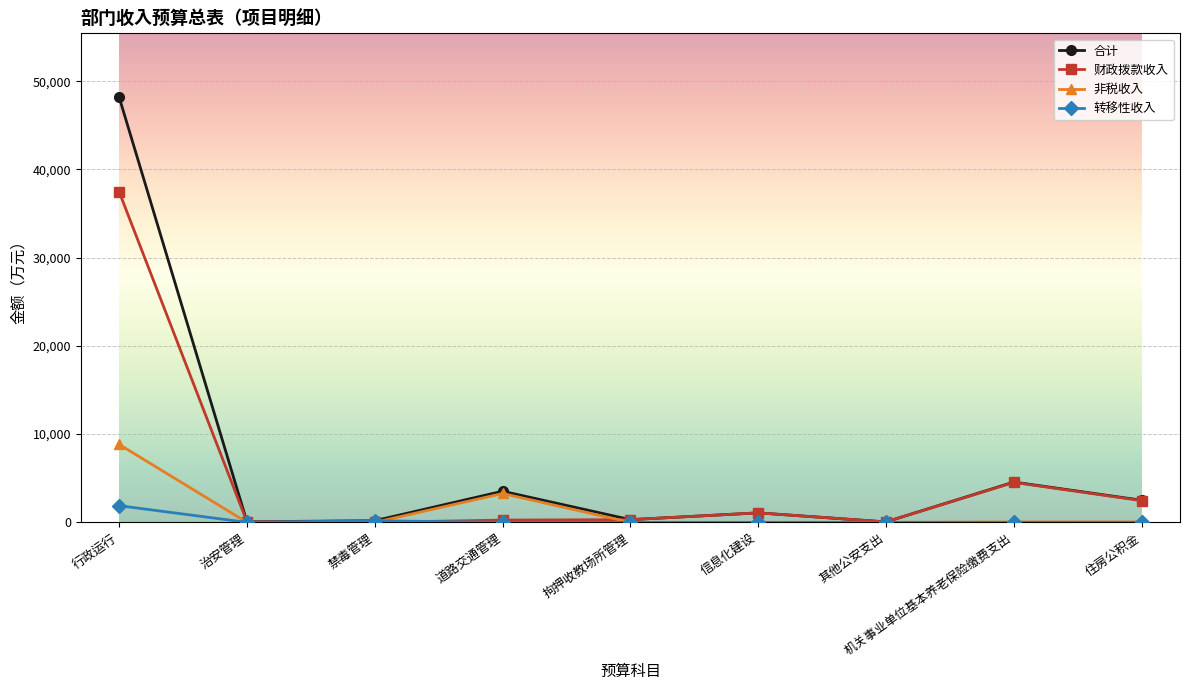

How many values in the 合计 series exceed 1076?

5